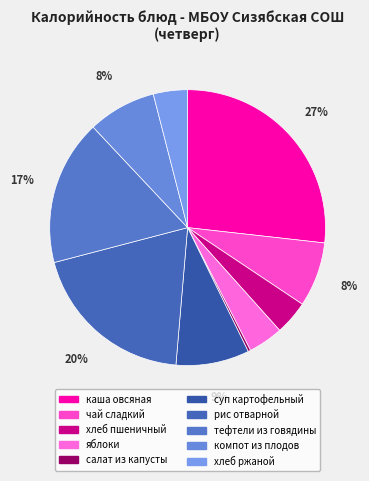

Combined, do хлеб ржаной and суп картофельный account for over 50%?

No